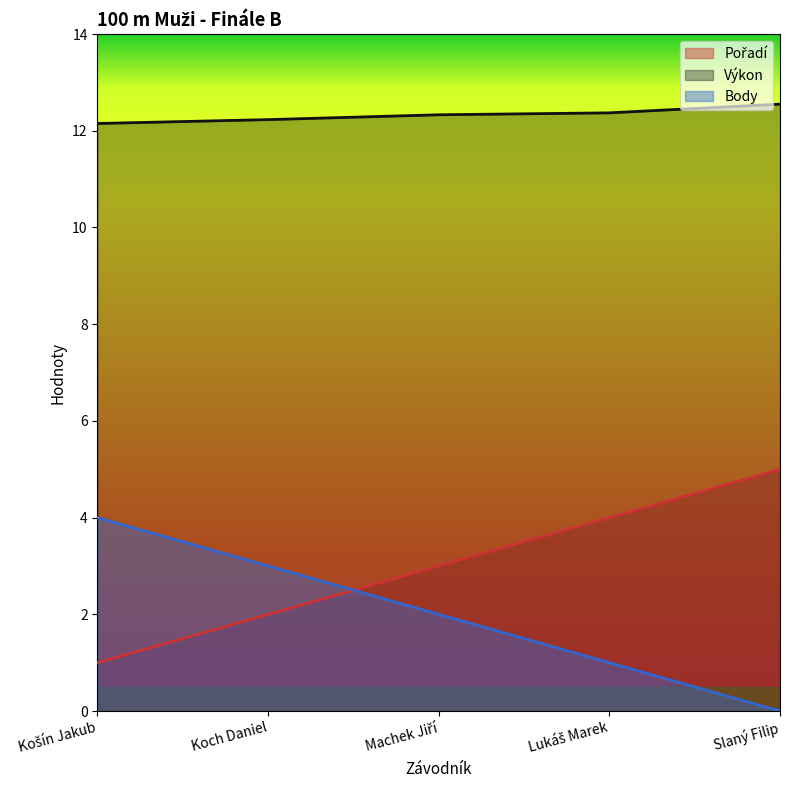

How many lines are shown in the chart?

3